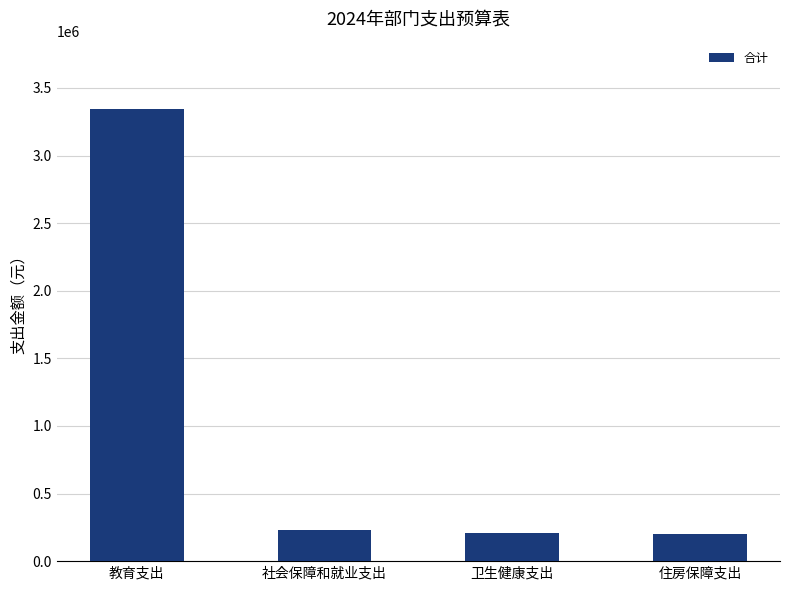

Between 教育支出 and 住房保障支出, which is larger?

教育支出